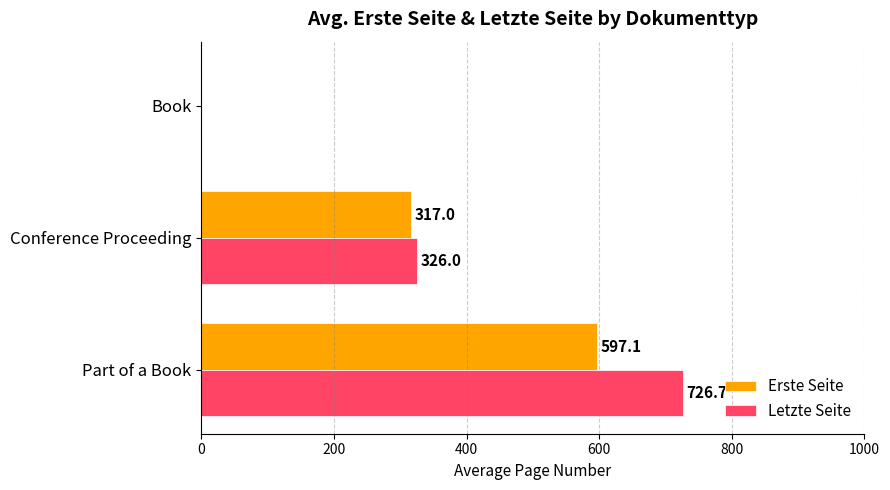

Which series has the largest range (max minus min)?

Letzte Seite